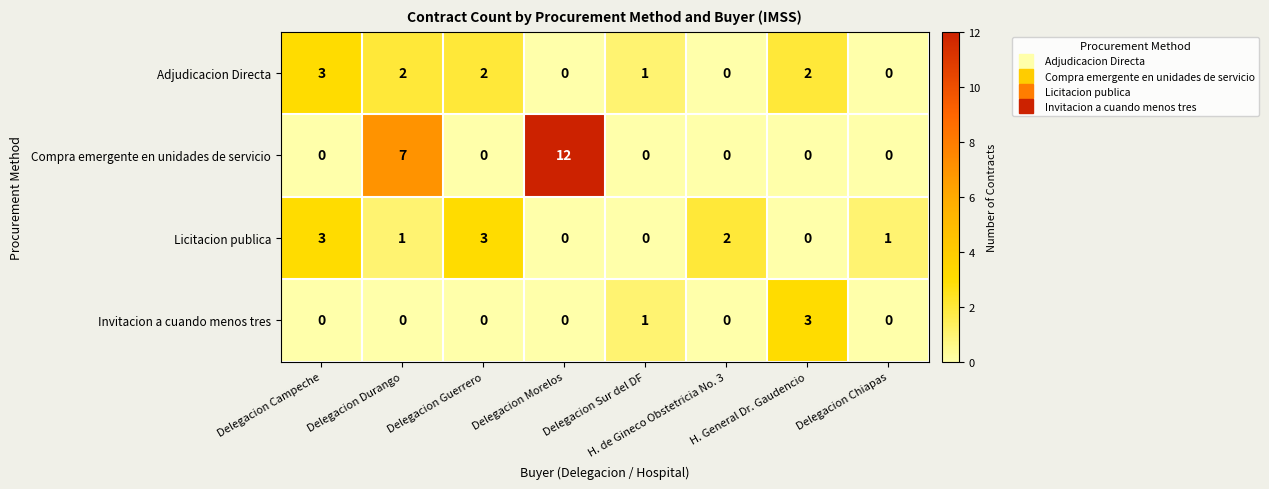

What is the spread (max minus min) of values at Delegacion Sur del DF?

1